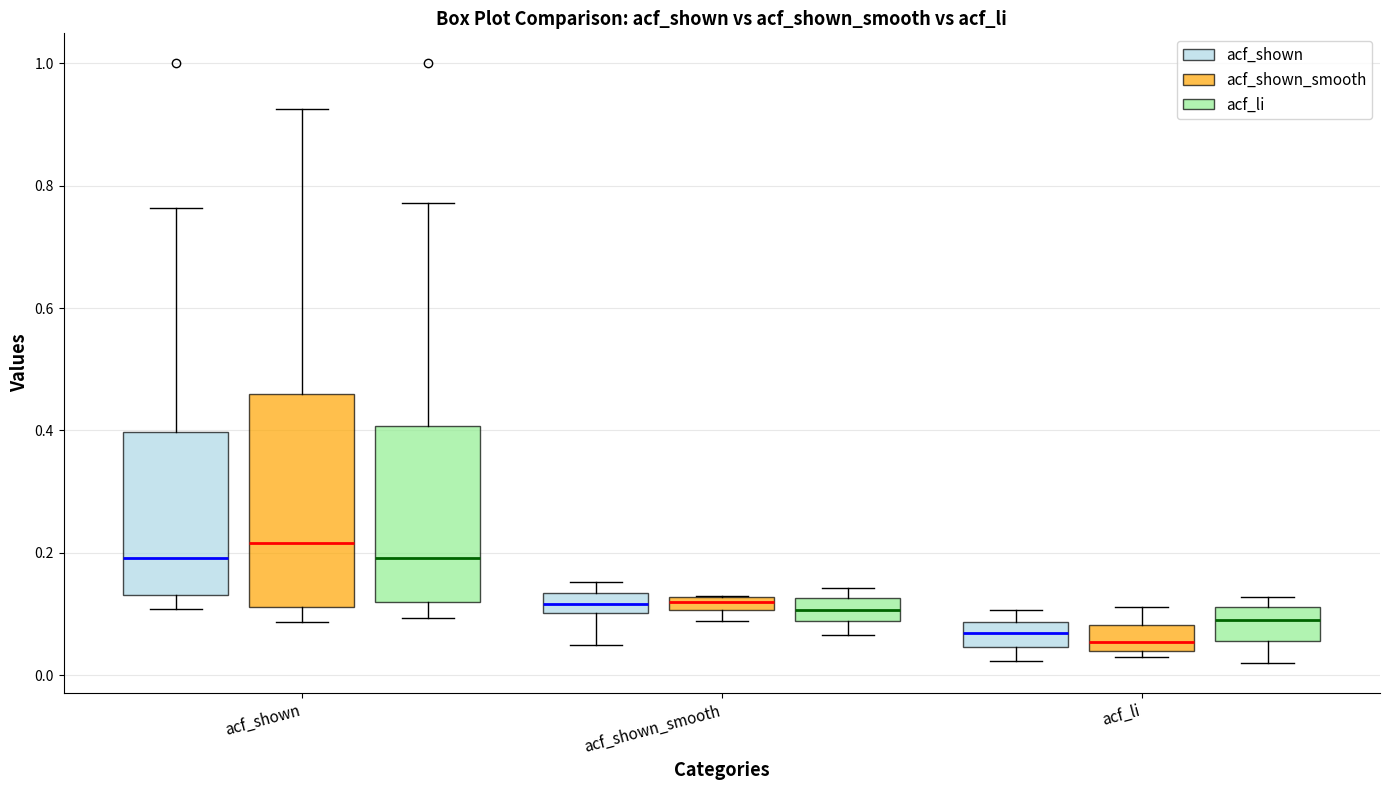

Which box is the tallest, from its lower edge to its upper edge?

acf_shown (acf_shown_smooth)